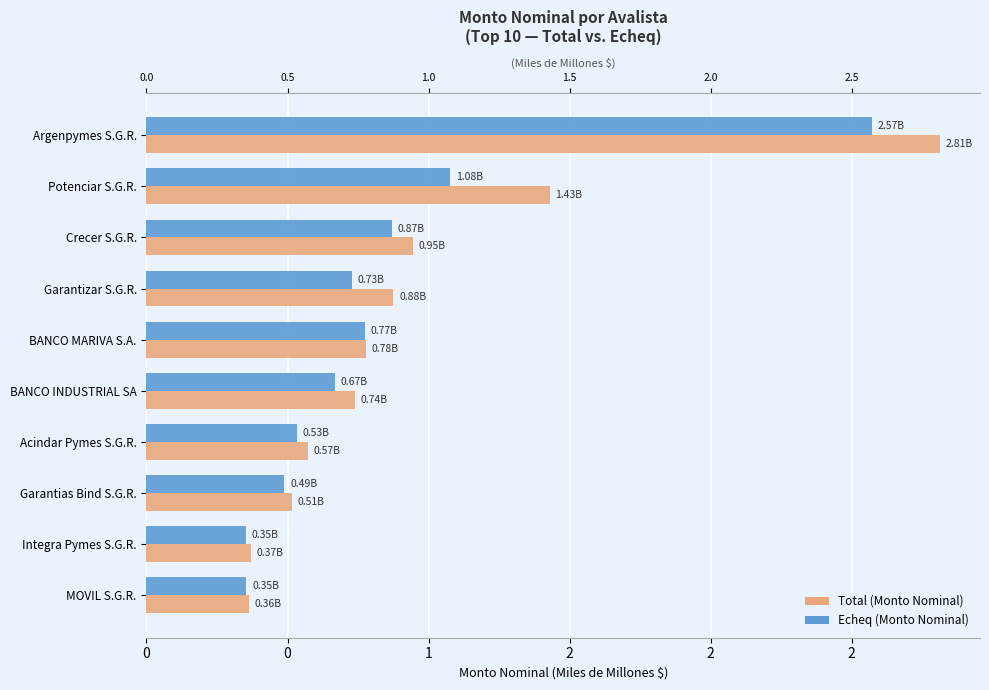

What are all the series names shown in the legend?

Total (Monto Nominal), Echeq (Monto Nominal)